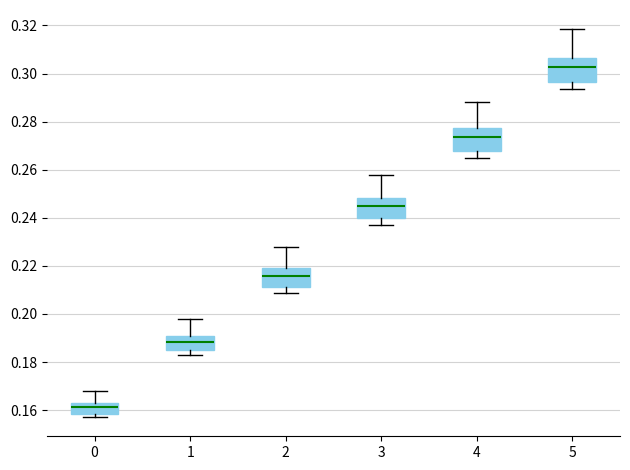

Reading left to right, transcribe this box plot: for each box, give where its median line is, the range the box spans, and where its two whiskers end, as read against the y-axis. The values are not printed on the chart, so give them approximately, as read against the axis.

0: median 0.162 (inside the box), box 0.158 to 0.162, whiskers 0.158 (just below the box's lower edge) to 0.168
1: median 0.188, box 0.184 to 0.190, whiskers 0.182 to 0.198
2: median 0.216, box 0.212 to 0.218, whiskers 0.208 to 0.228
3: median 0.244, box 0.240 to 0.248, whiskers 0.238 to 0.258
4: median 0.274, box 0.268 to 0.278, whiskers 0.266 to 0.288
5: median 0.302, box 0.296 to 0.306, whiskers 0.294 to 0.318